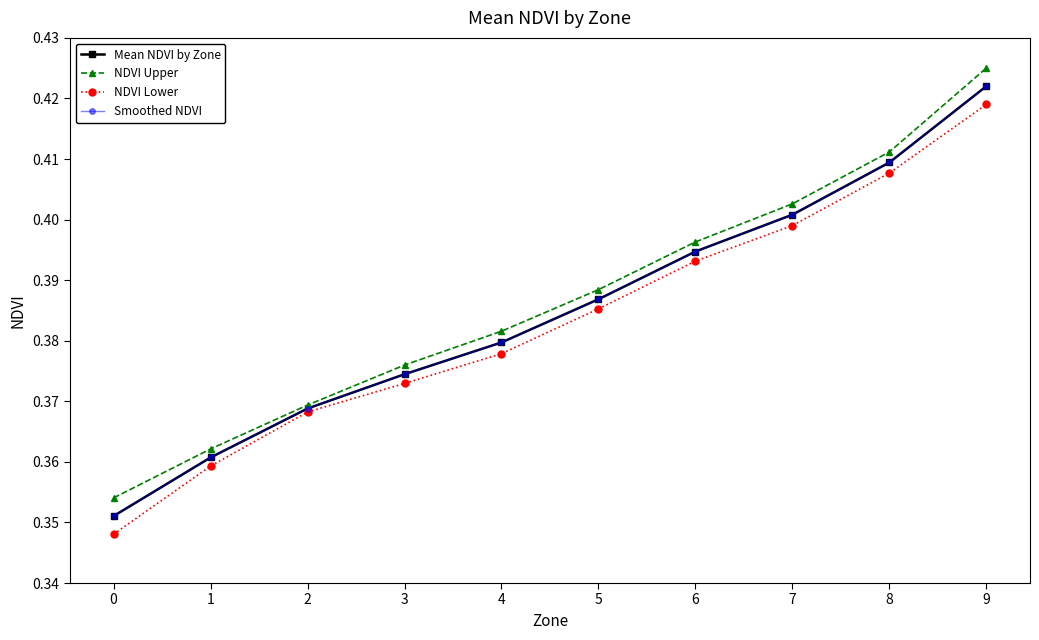

Is this an area chart (filled region under the line)?

No